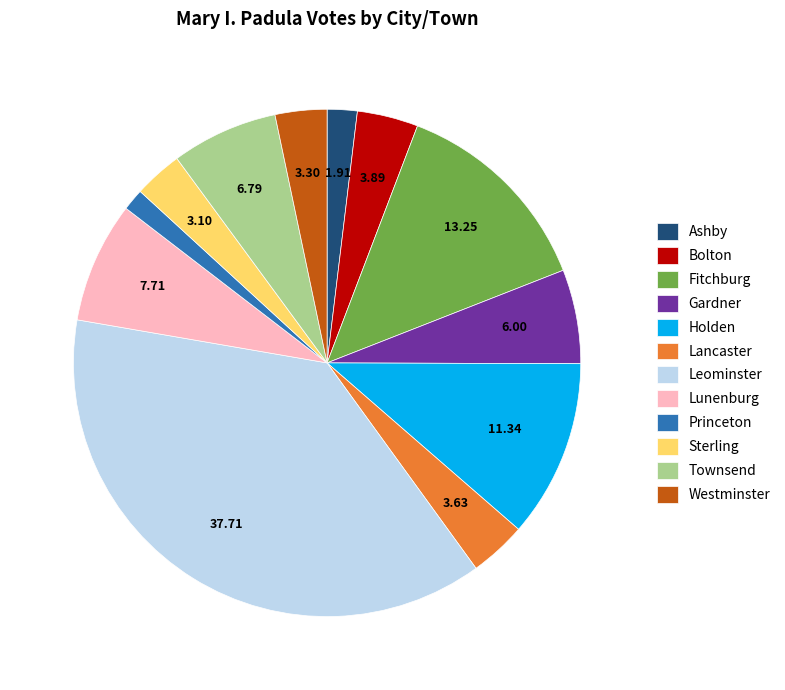

Is the sum of Fitchburg and Ashby greater than half?

No